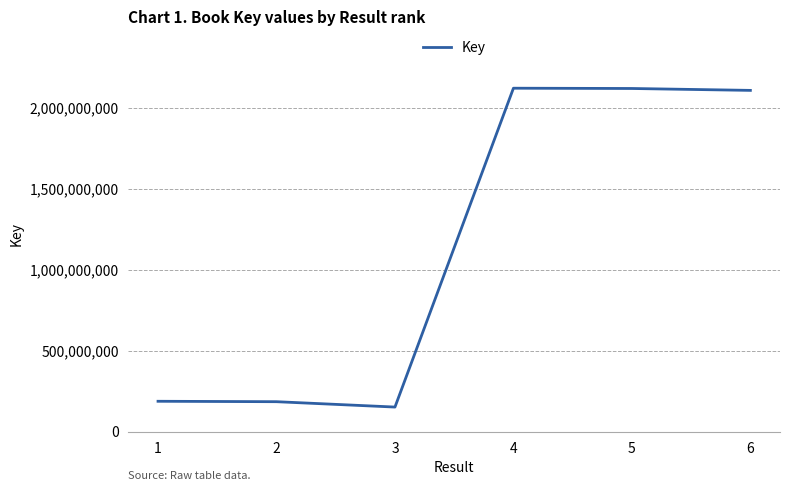

Approximately how many times larger is the value at 3 compared to 5?

0.1